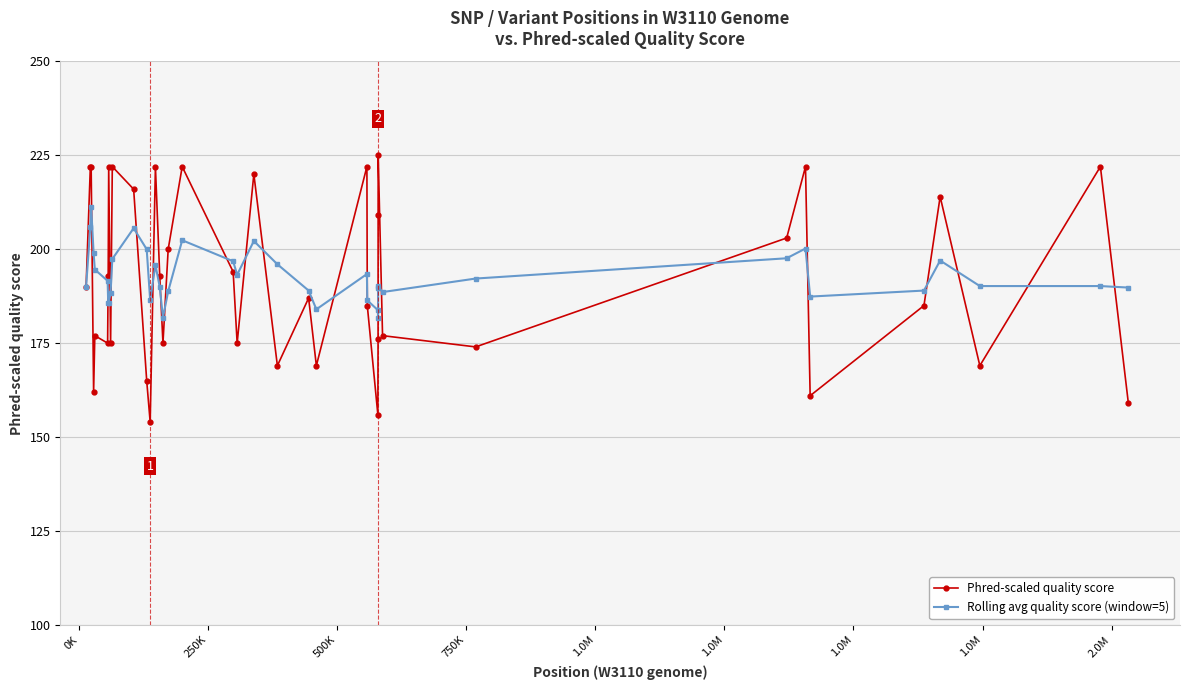

What is the value of the Phred-scaled quality score point at the 17th from the left?

200.0